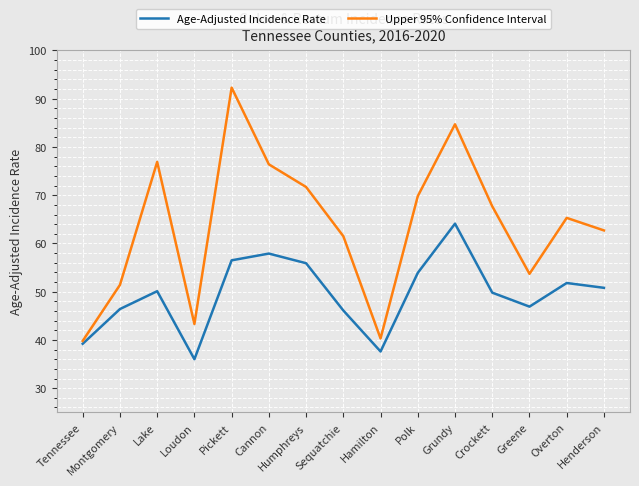

What is the approximate value of Age-Adjusted Incidence Rate at Cannon?

57.9